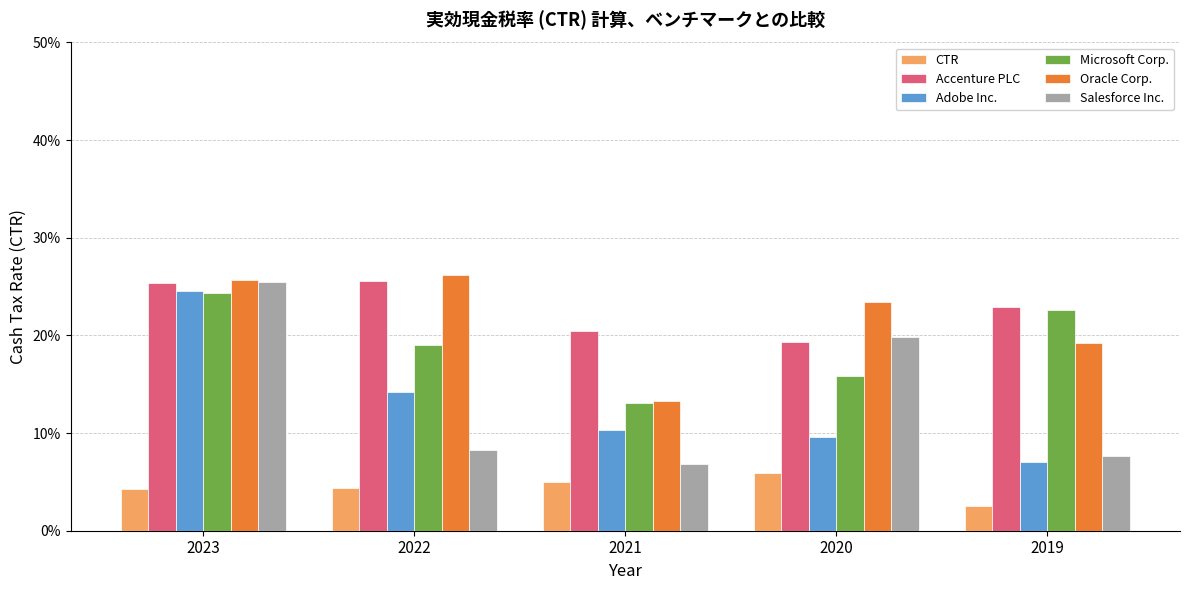

Reading left to right, what are all the values shown in this chart?

CTR: 0.0	0.0	0.1	0.1	0.0
Accenture PLC: 0.3	0.3	0.2	0.2	0.2
Adobe Inc.: 0.2	0.1	0.1	0.1	0.1
Microsoft Corp.: 0.2	0.2	0.1	0.2	0.2
Oracle Corp.: 0.3	0.3	0.1	0.2	0.2
Salesforce Inc.: 0.3	0.1	0.1	0.2	0.1